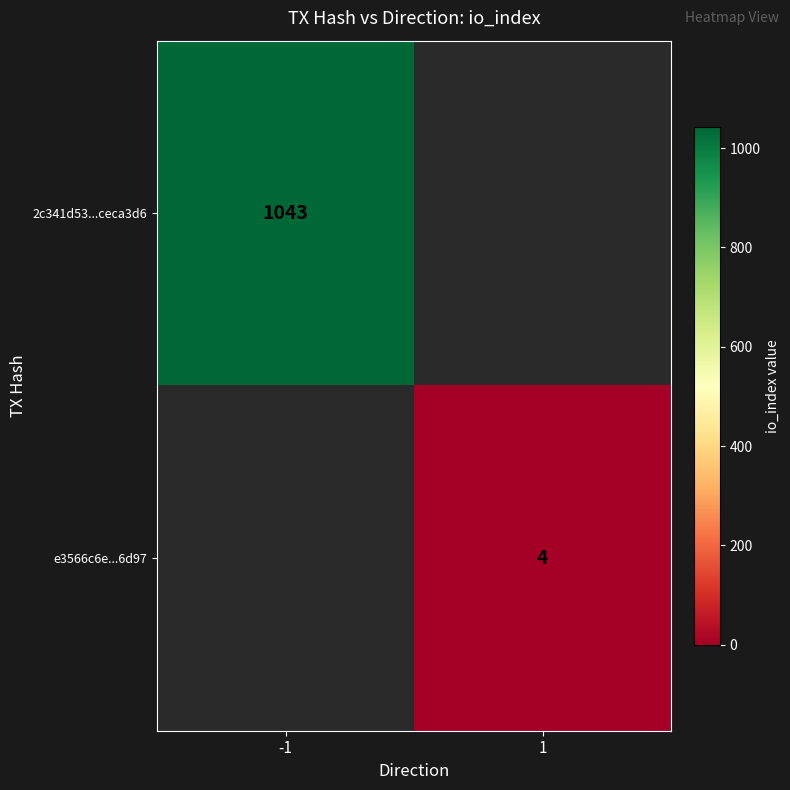

The 2c341d53...ceca3d6 series shows 1043.0 at -1. True or false?

True